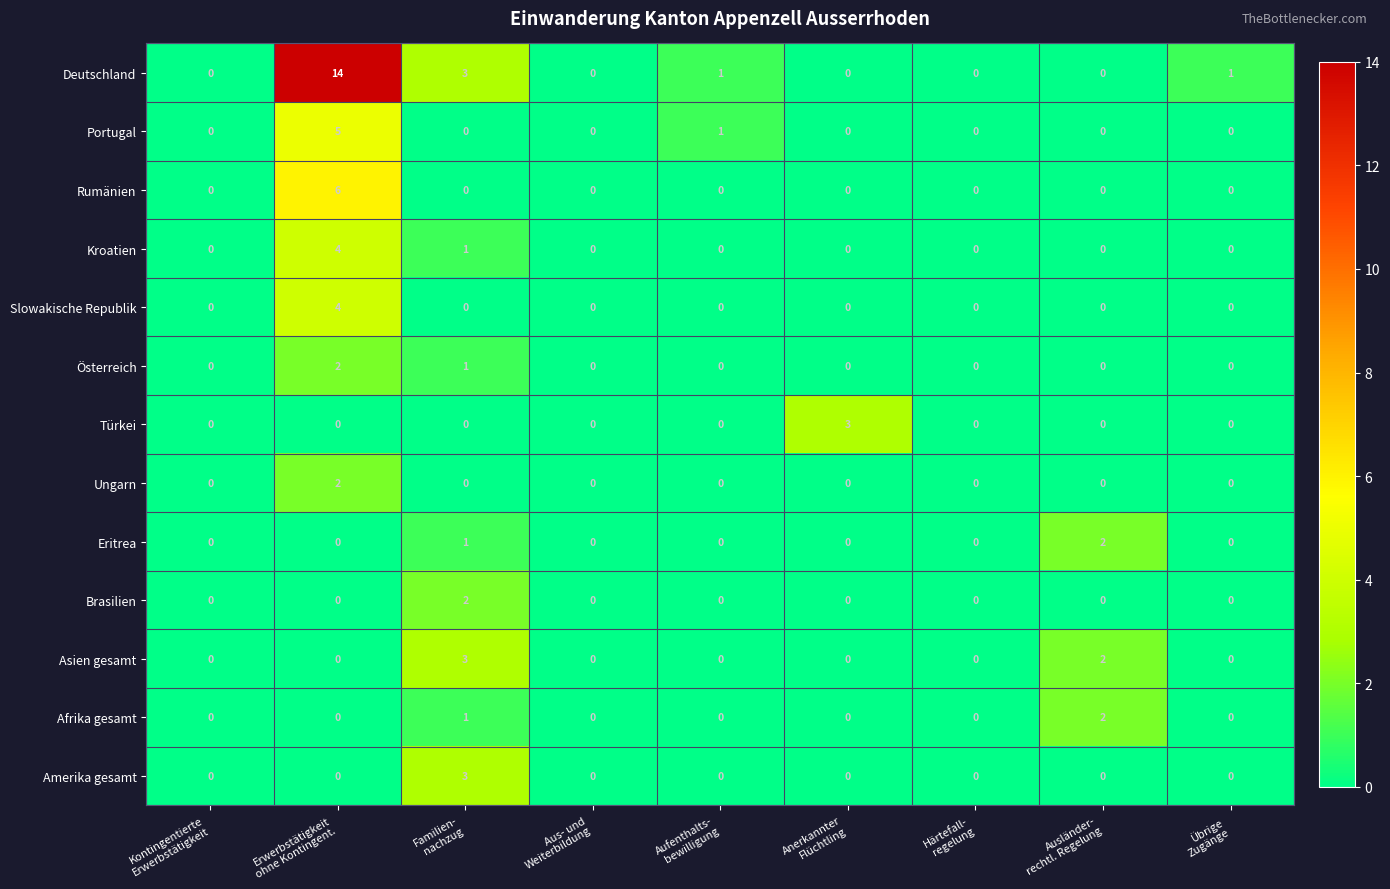

At which category is the sum across all series the highest?

Erwerbstätigkeit
ohne Kontingent.